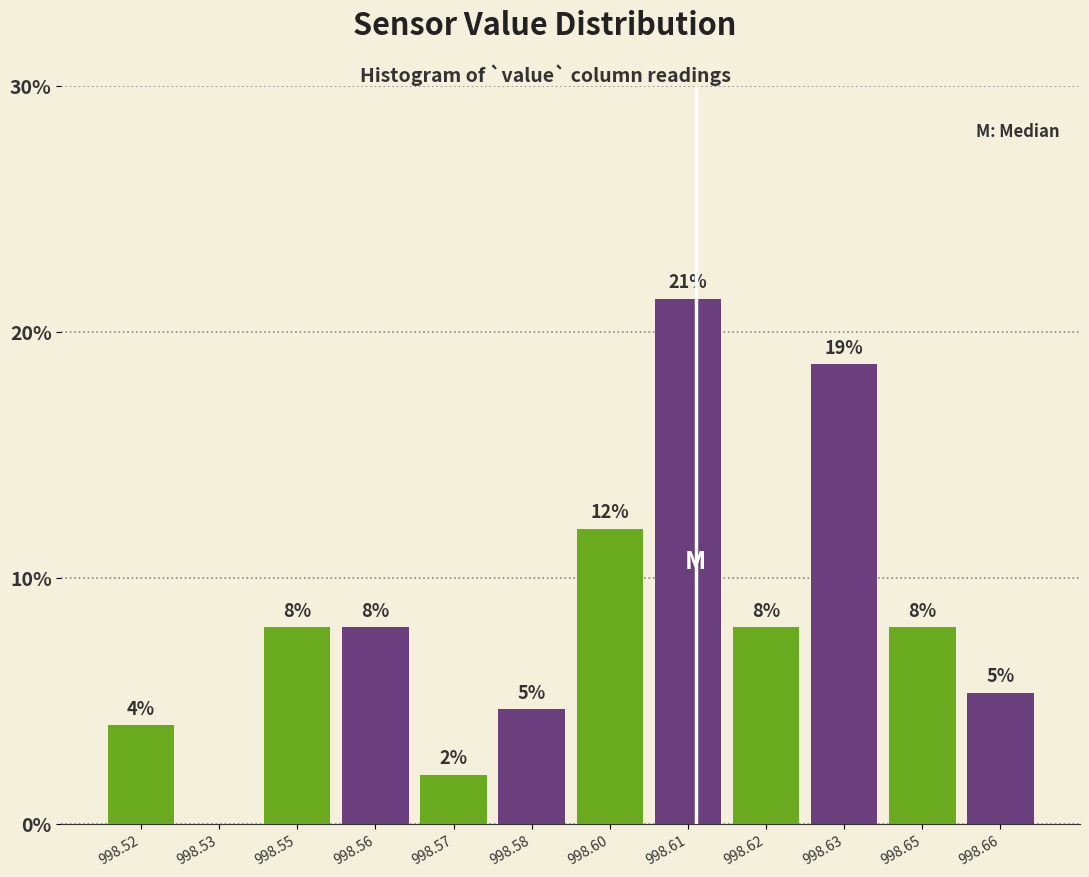

Read the value at 998.61.

21.3